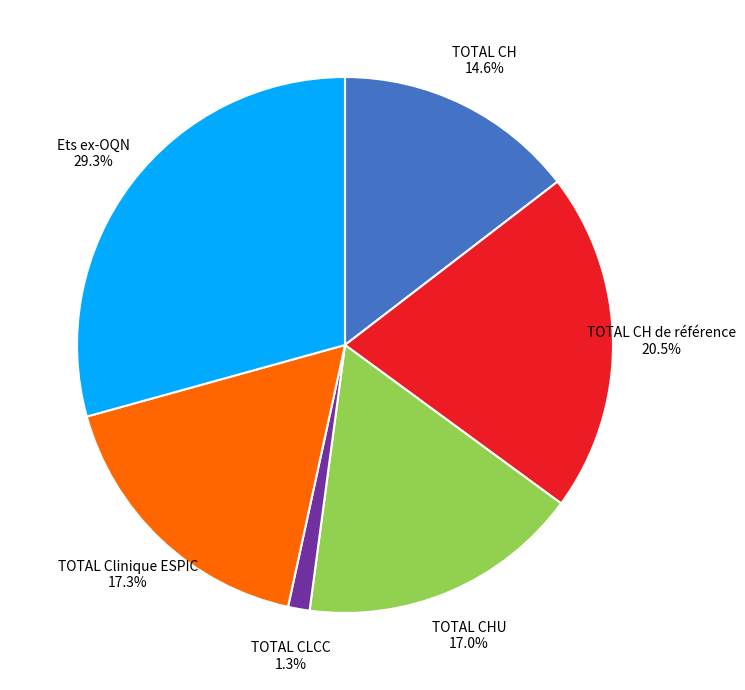

What is the largest slice in the pie chart?

Ets ex-OQN